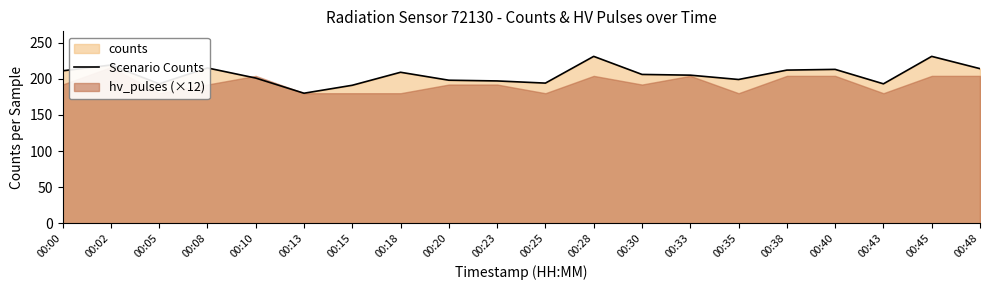

What is the smallest value displayed?

180